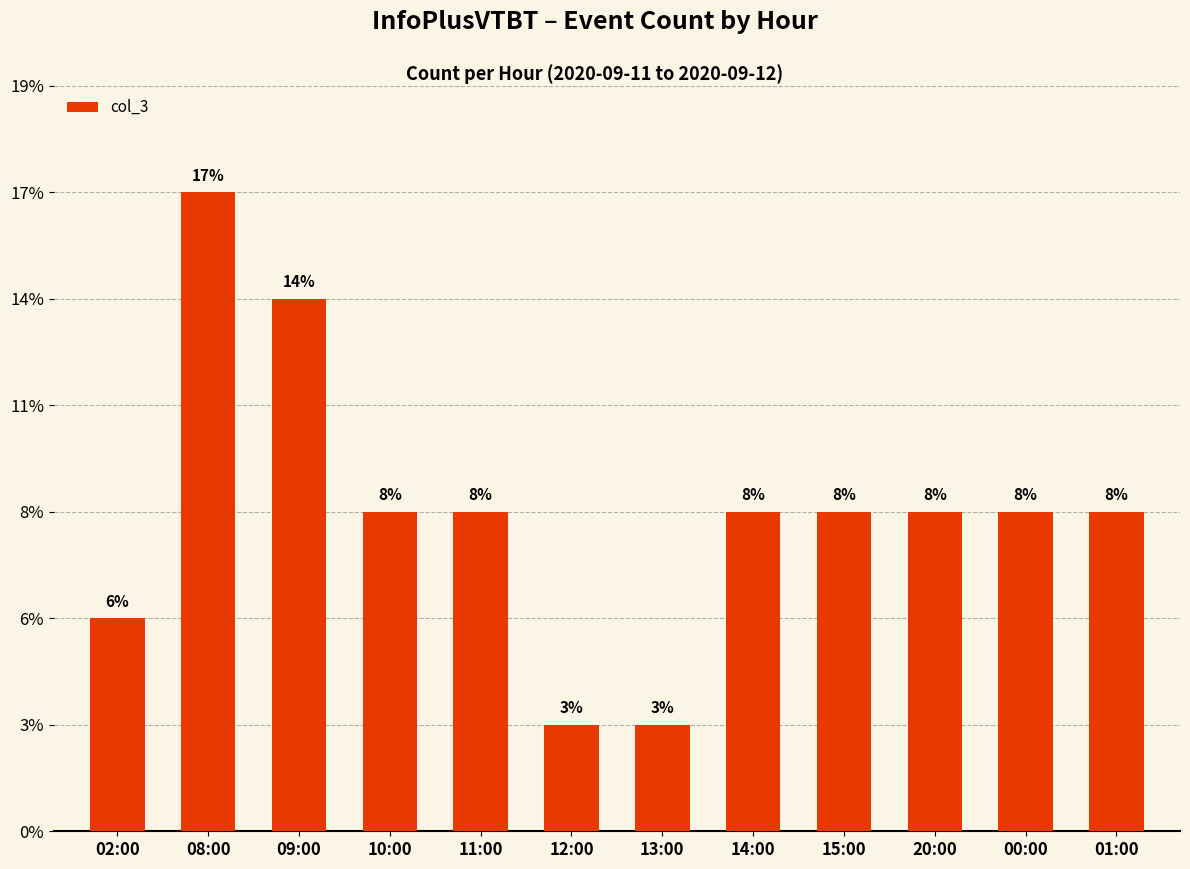

The chart shows a value of 4 at 02:00. True or false?

False